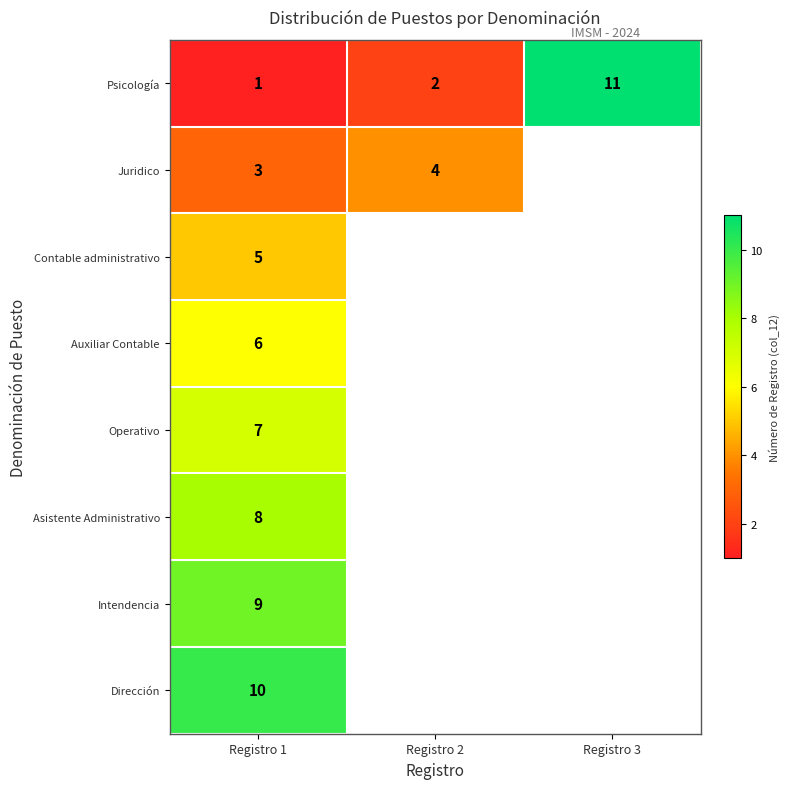

Which category has the lowest value across all series?

Registro 1